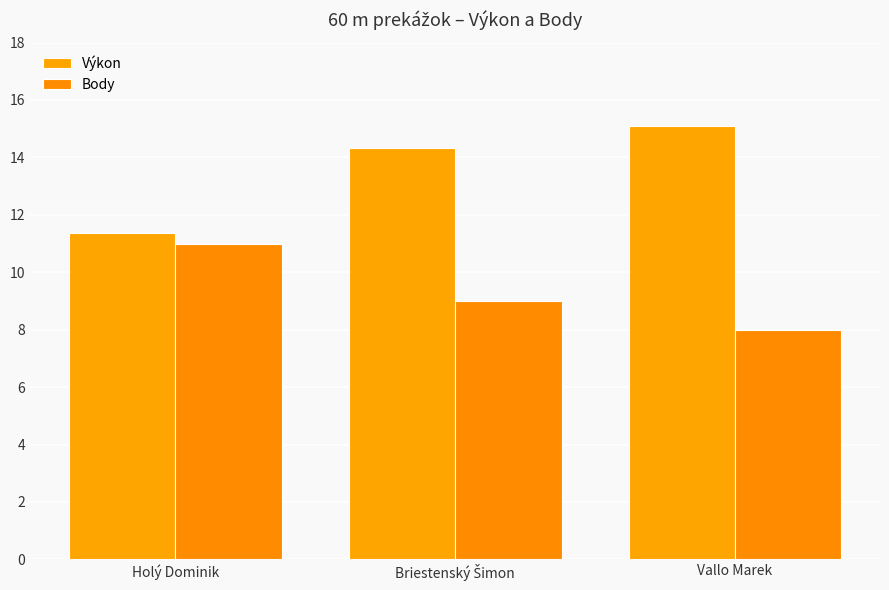

How many groups of bars are there?

3